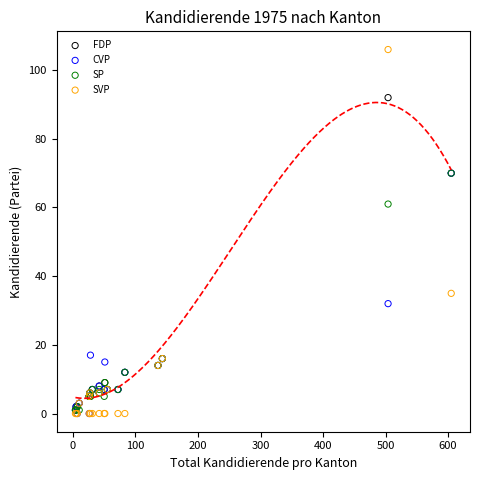

Which series contains the highest Y value?

SVP